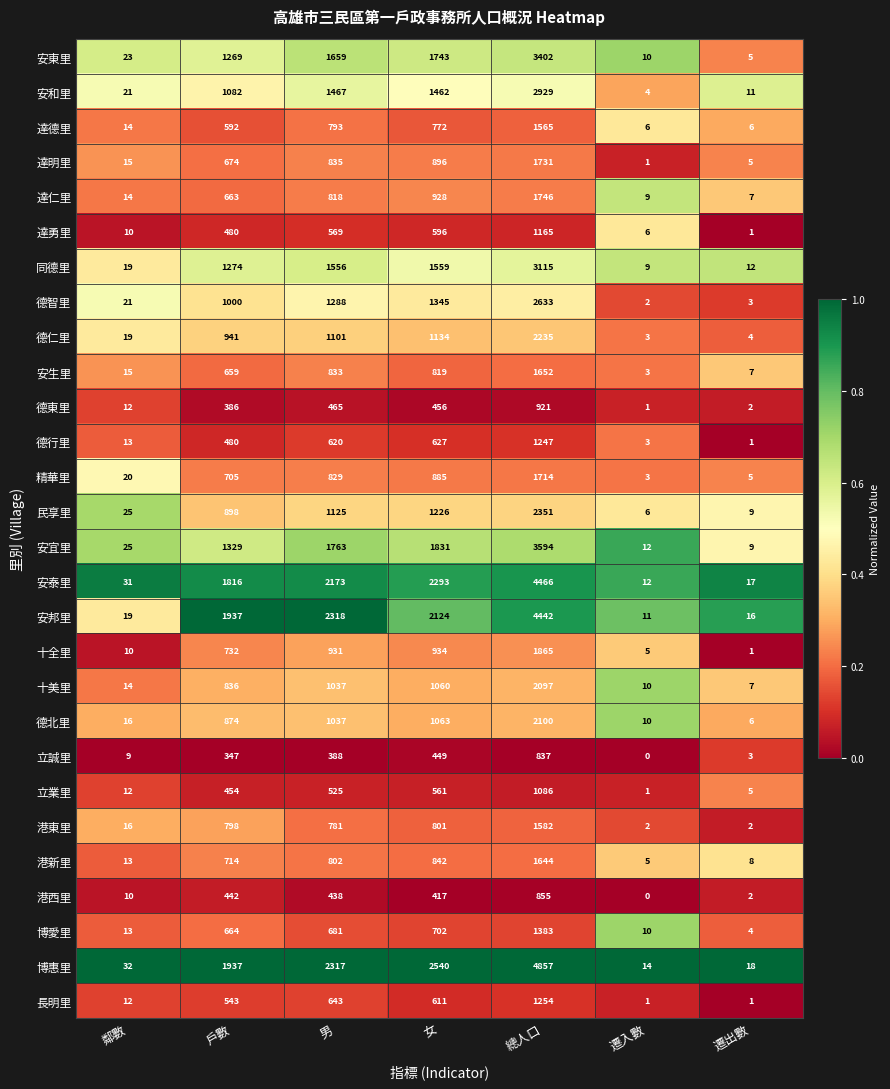

Which category has the highest value across all series?

總人口